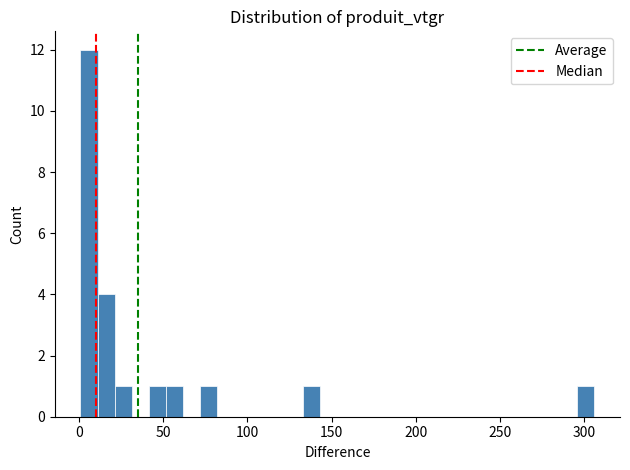

Read against the x-axis, roughly where is the centre of the tallest bar?

5